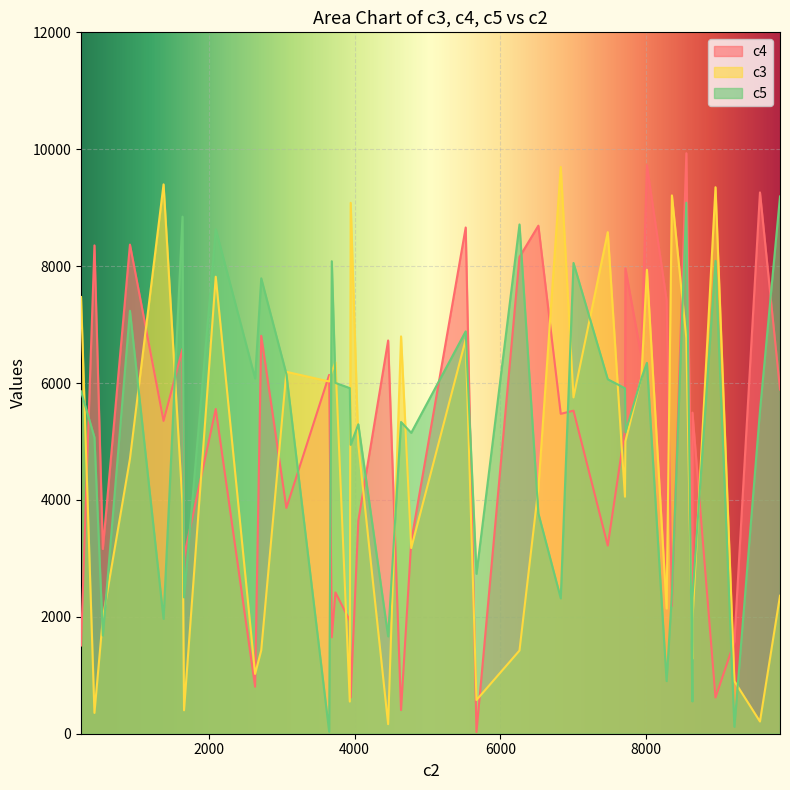

What is the approximate value of c4 at 30, to the nearest 100?

6700